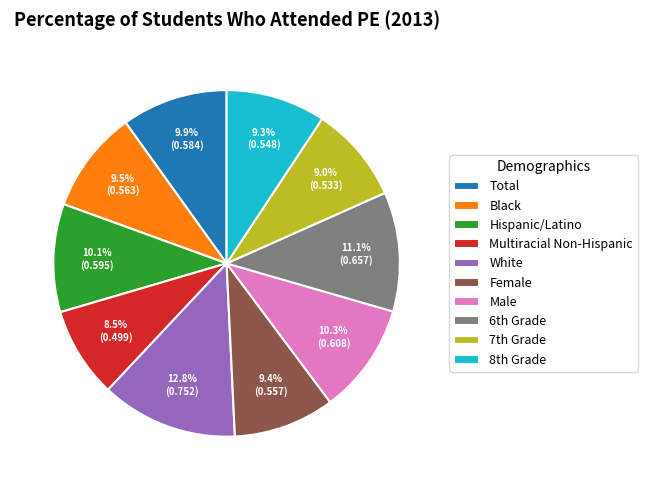

How much of the chart is everything except Hispanic/Latino?

89.9%